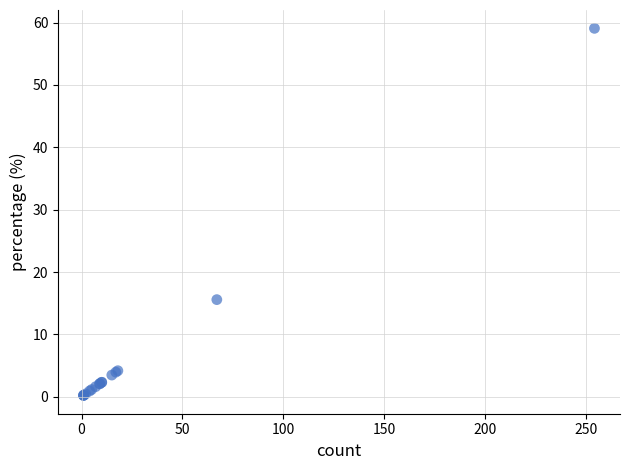

What Y value in the scatter plot is closest to 29?

15.6